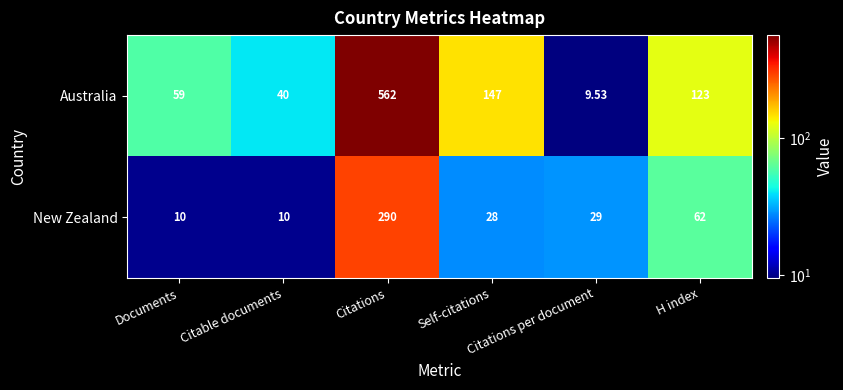

Which series has the largest total across all categories?

Australia